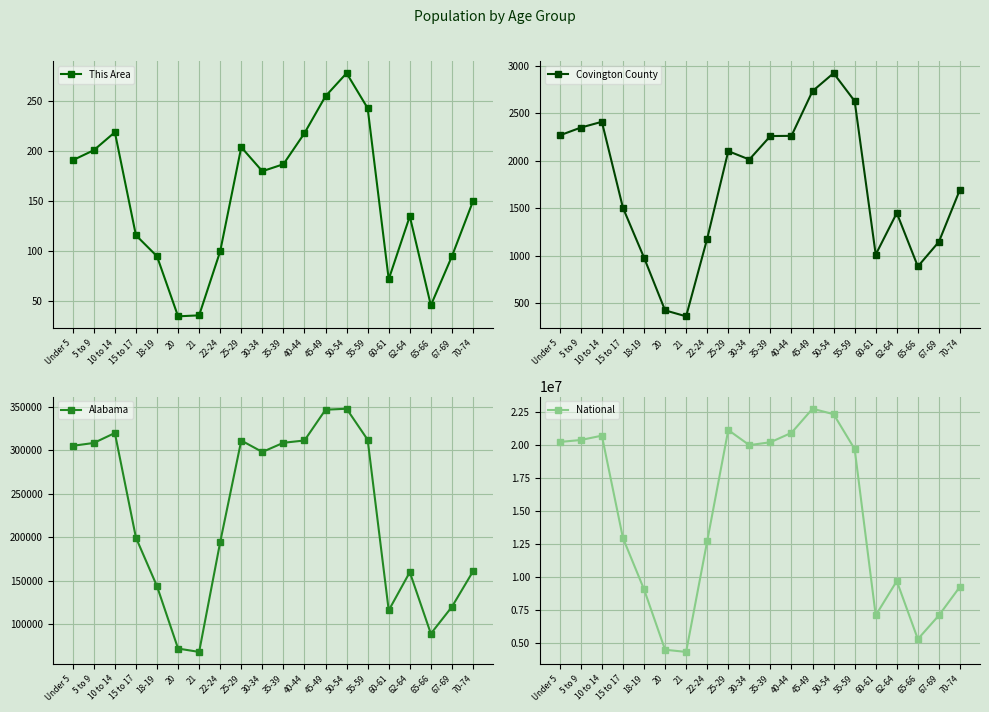

Which series changed the most between 60-61 and 65-66?

National